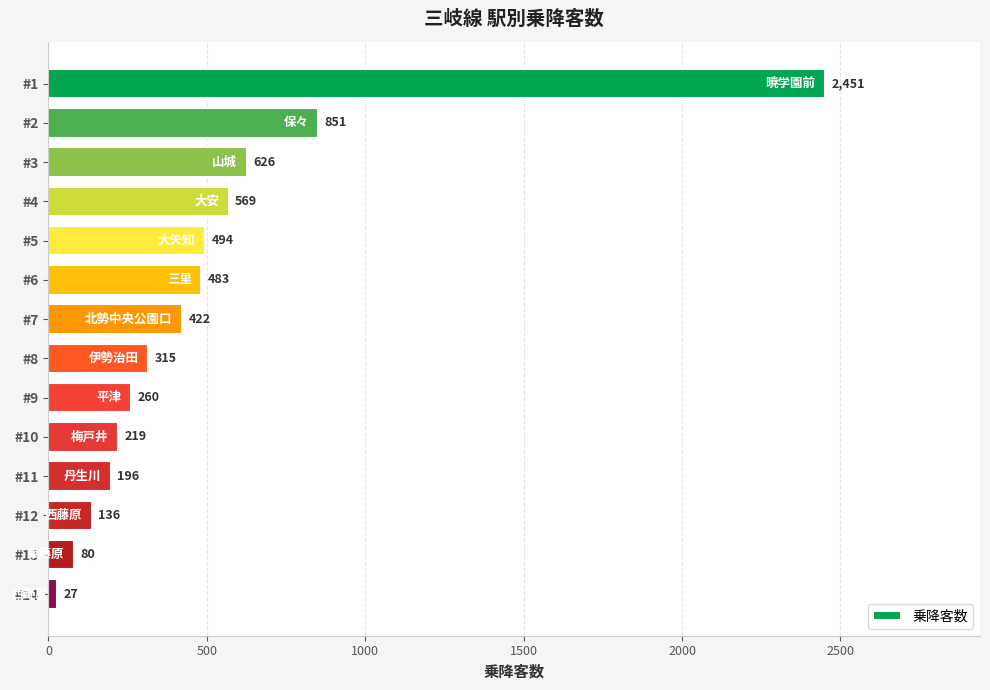

List the labels in order of value, largest first.

#1, #2, #3, #4, #5, #6, #7, #8, #9, #10, #11, #12, #13, #14